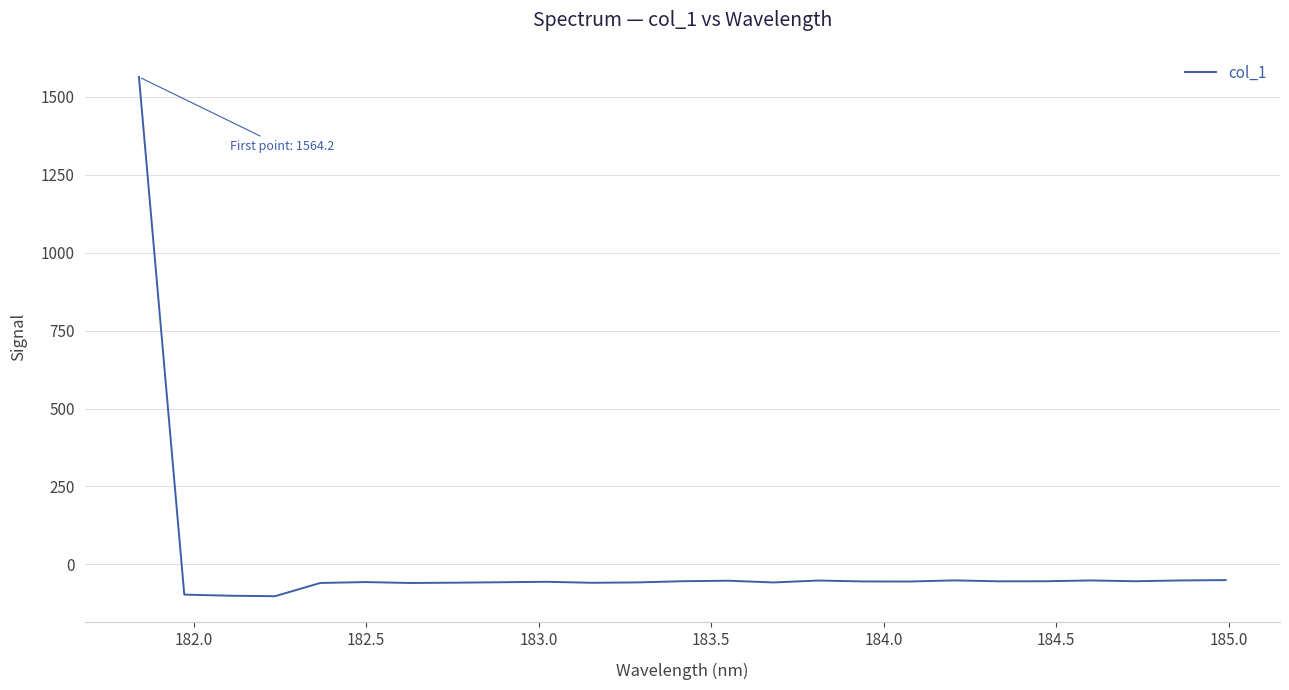

Does the chart display data point markers on the line(s)?

No